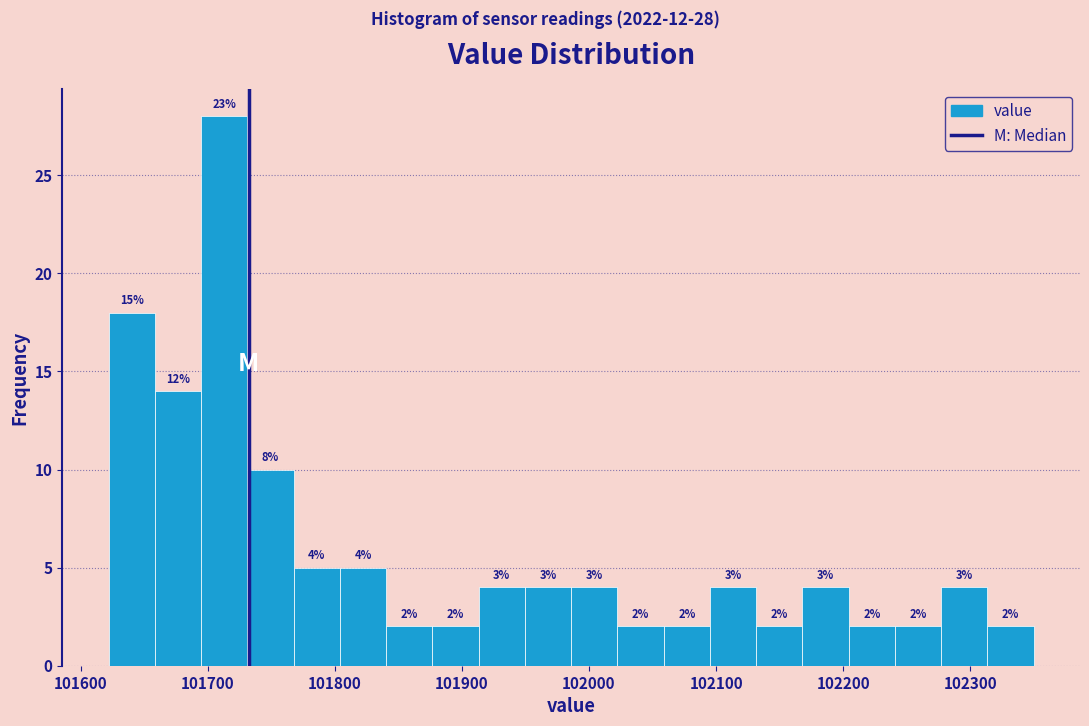

Read against the x-axis, roughly where is the centre of the tallest bar?

101710